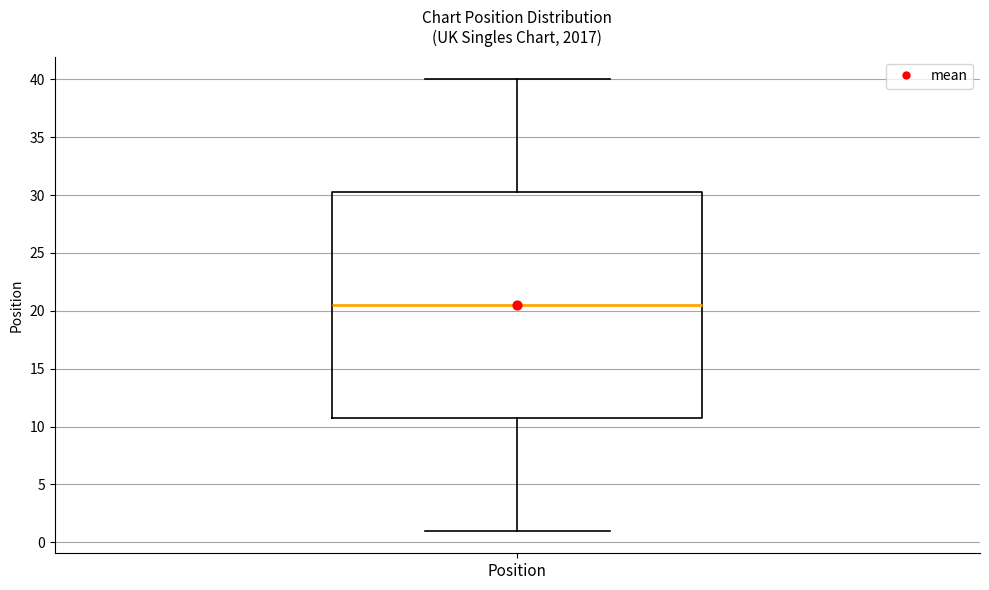

Read this box plot against the y-axis: the position of the median line, the range covered by the box, and the ends of both whiskers. The values are not printed on the chart, so give them approximately, as read against the axis.

median 20.5, box 11.0 to 30.5, whiskers 1.0 to 40.0